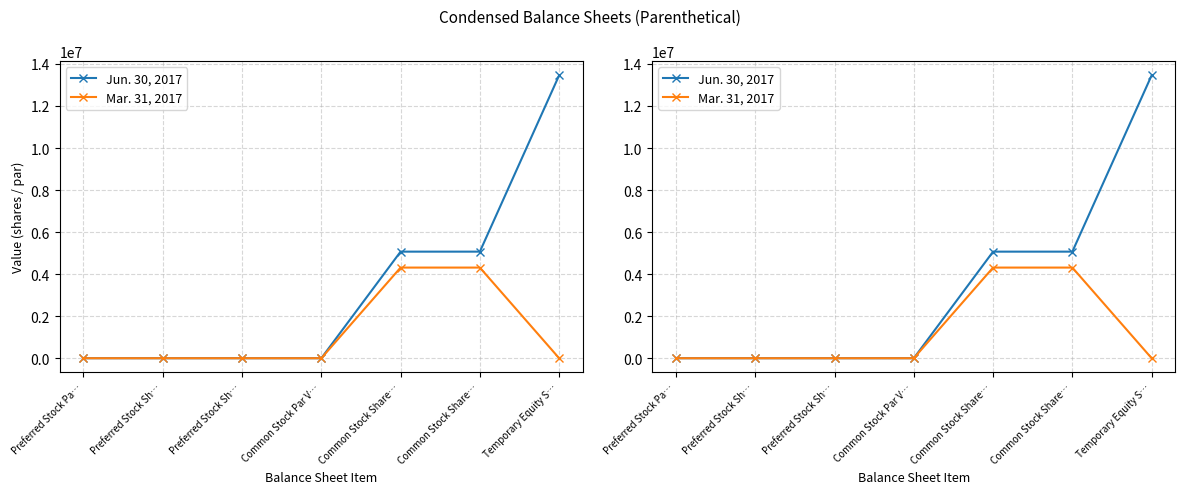

True or false: Mar. 31, 2017 and Jun. 30, 2017 intersect in this chart.

False